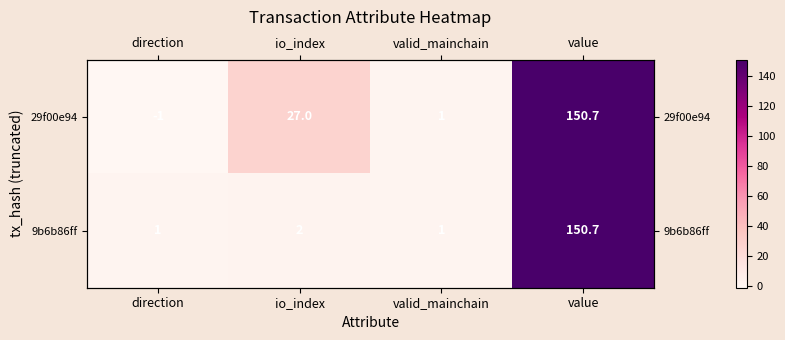

Which category has the highest value in the 29f00e94 series?

value